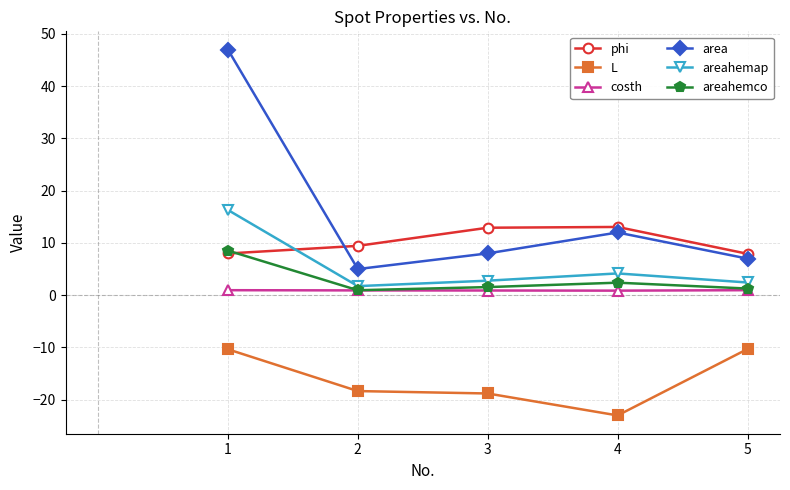

What is the difference between the second highest and minimum values in the phi series?

5.0